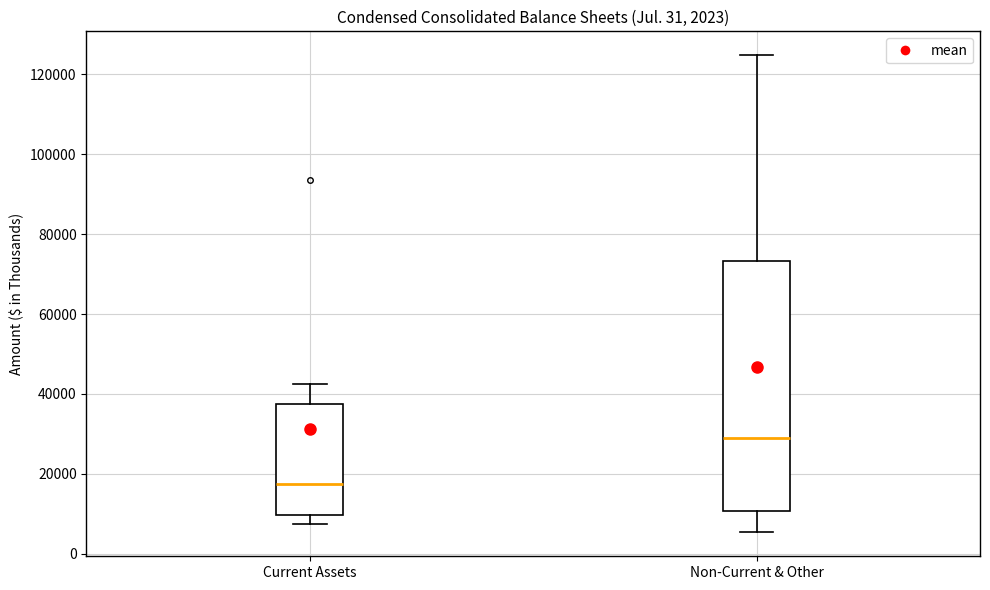

Which box is the tallest, from its lower edge to its upper edge?

Non-Current & Other